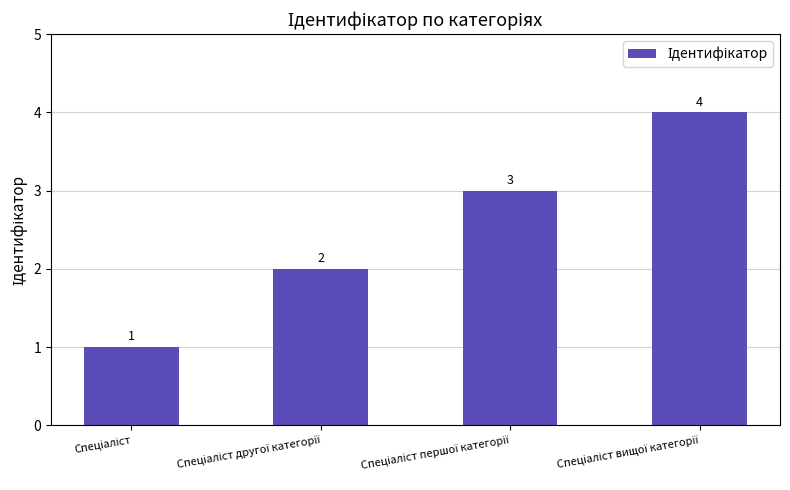

Count the values in the range 2 to 4.

3